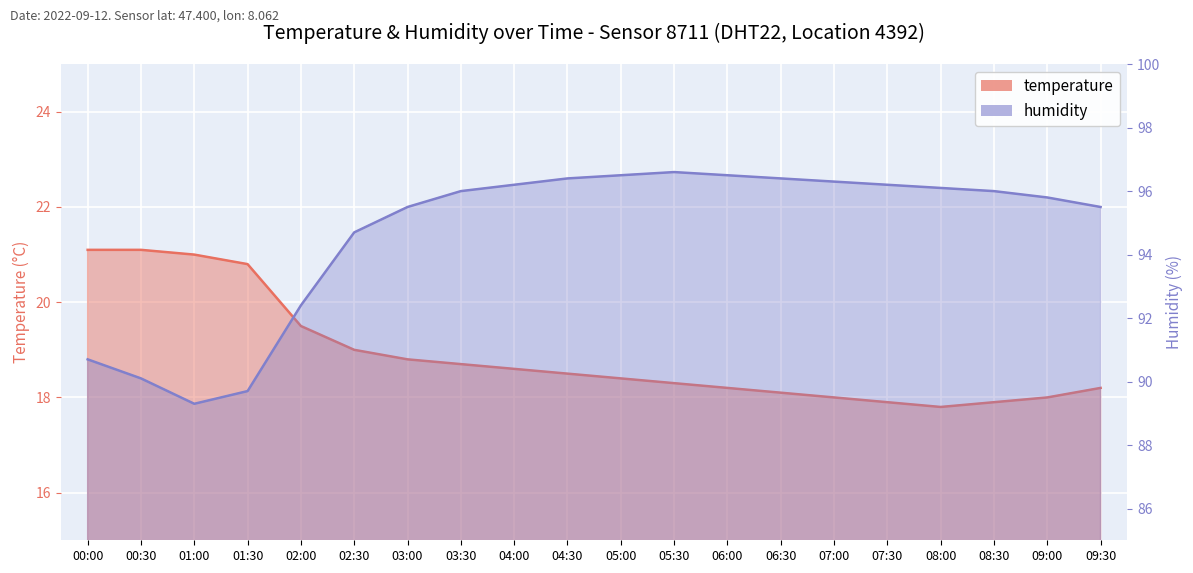

What position from the left is 05:00?

11